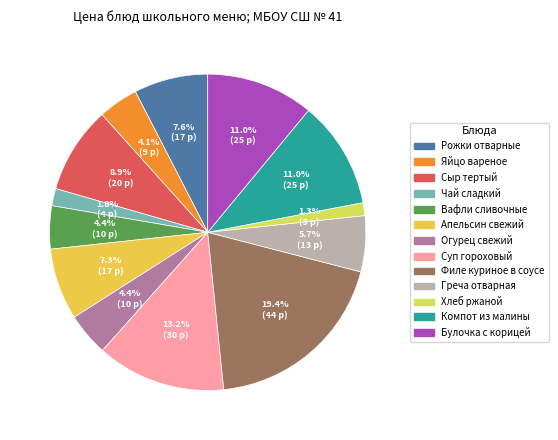

What percentage is the Вафли сливочные slice, to the nearest percent?

4%